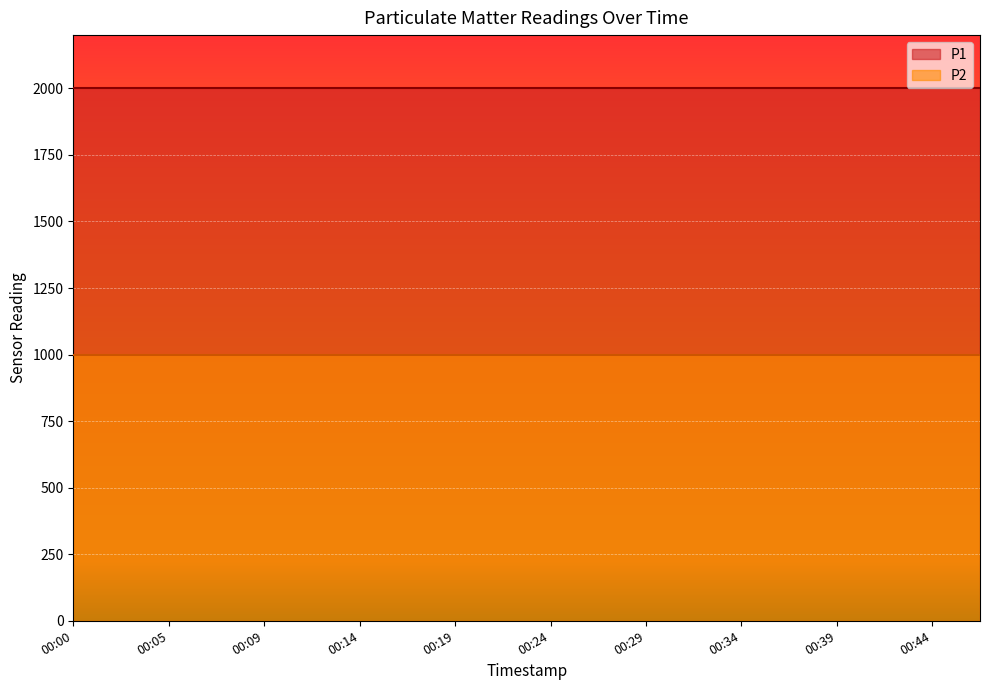

Between 00:09 and 00:32, which is larger?

00:09